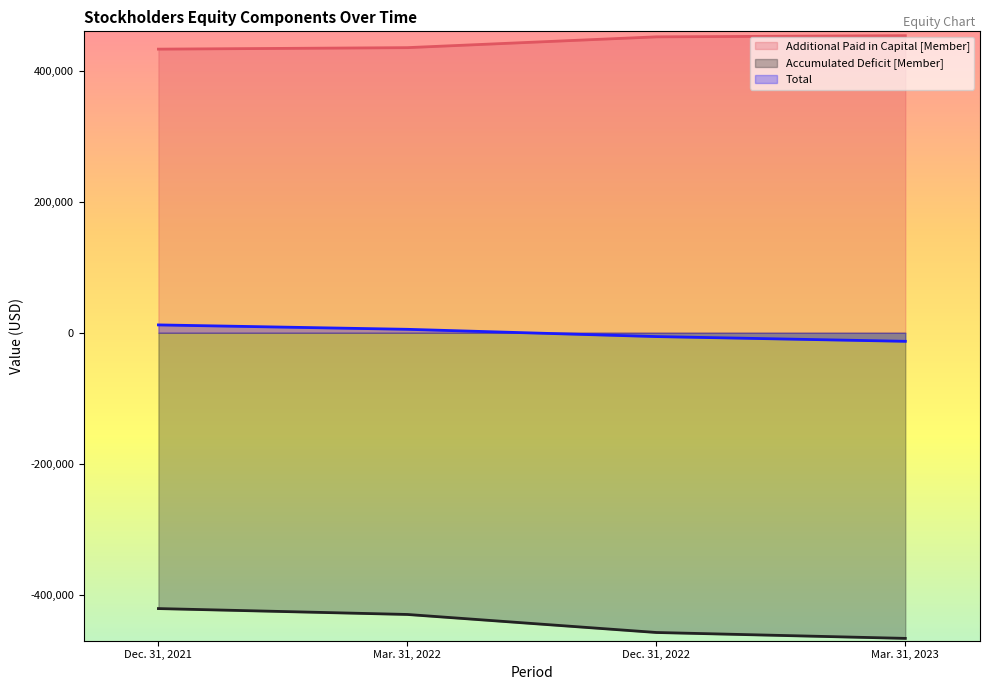

What is the approximate value of Additional Paid in Capital [Member] at Mar. 31, 2023, to the nearest 10?

453370